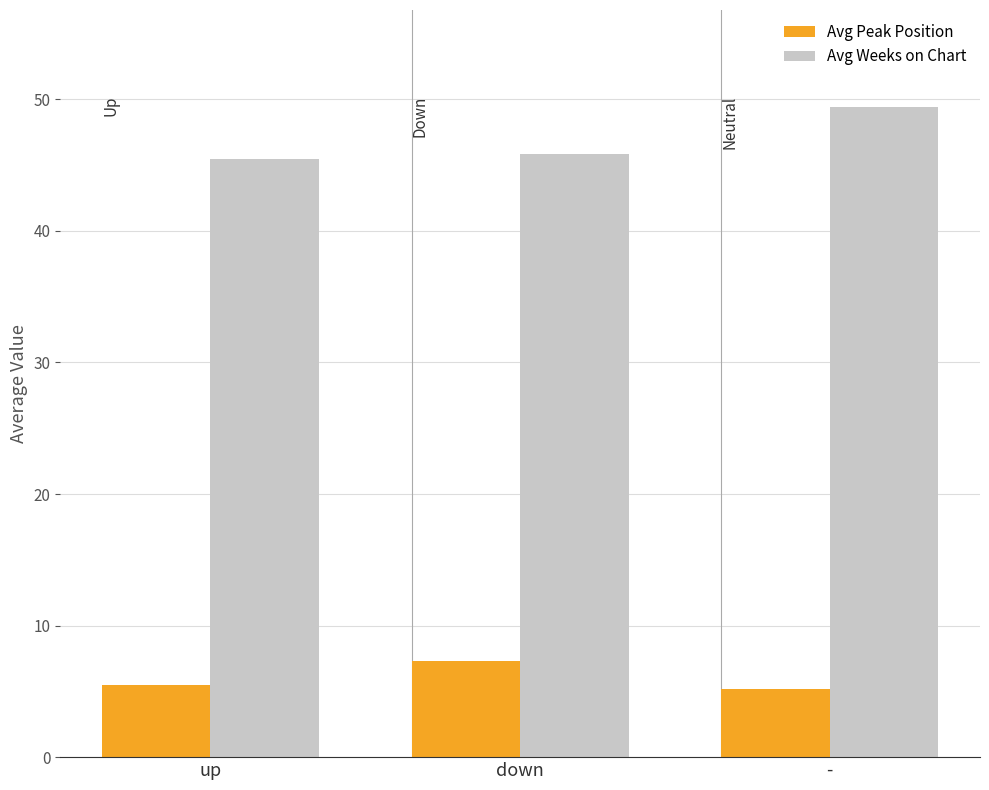

How many distinct data groups are displayed?

2